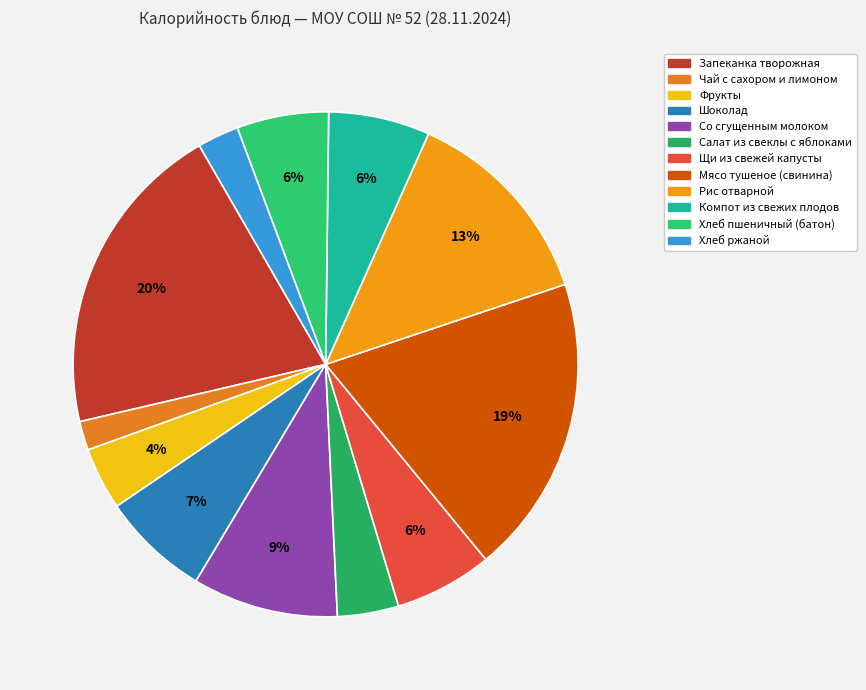

What is the smallest slice in the pie chart?

Чай с сахором и лимоном